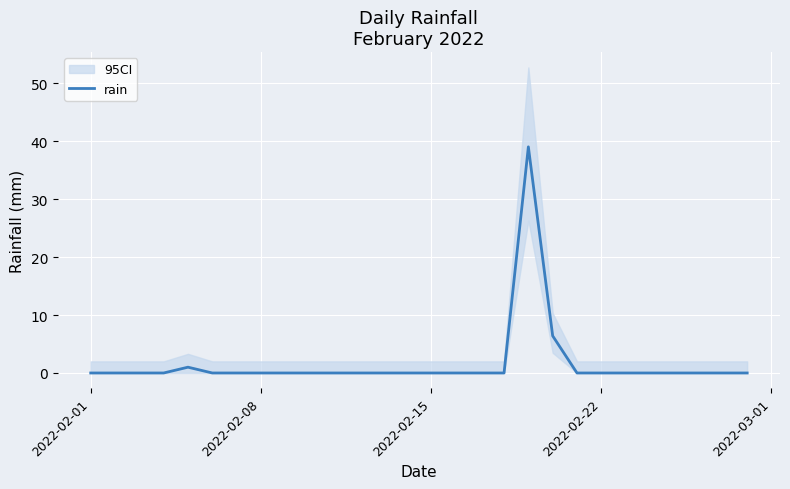

What is the difference between the maximum and second lowest values?

39.0